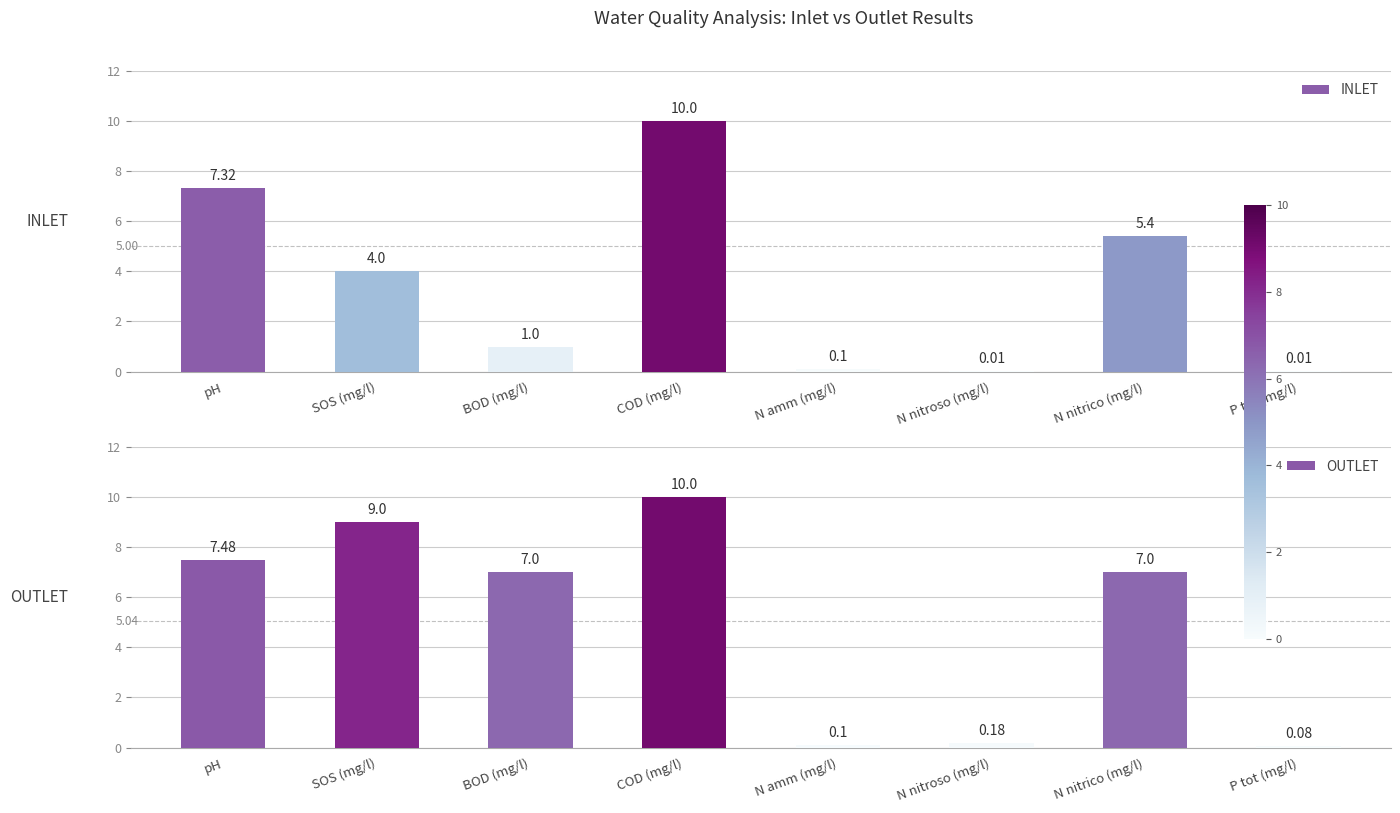

How many bars are there in each group?

2